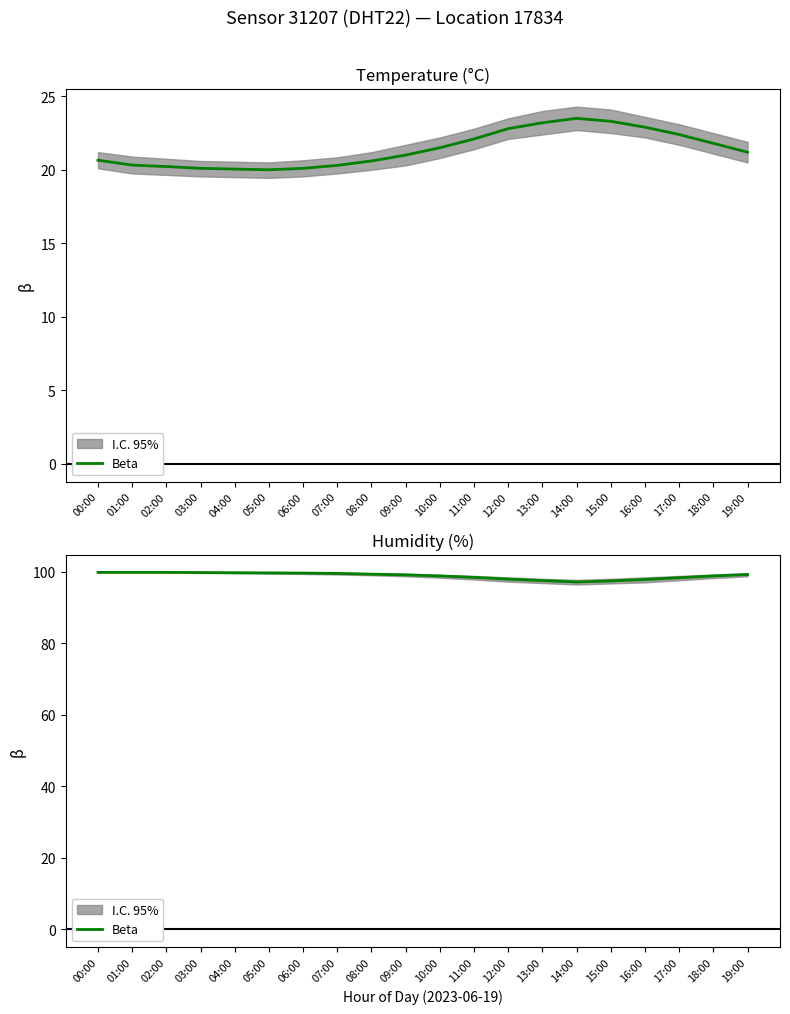

How many data points does each series have?

20